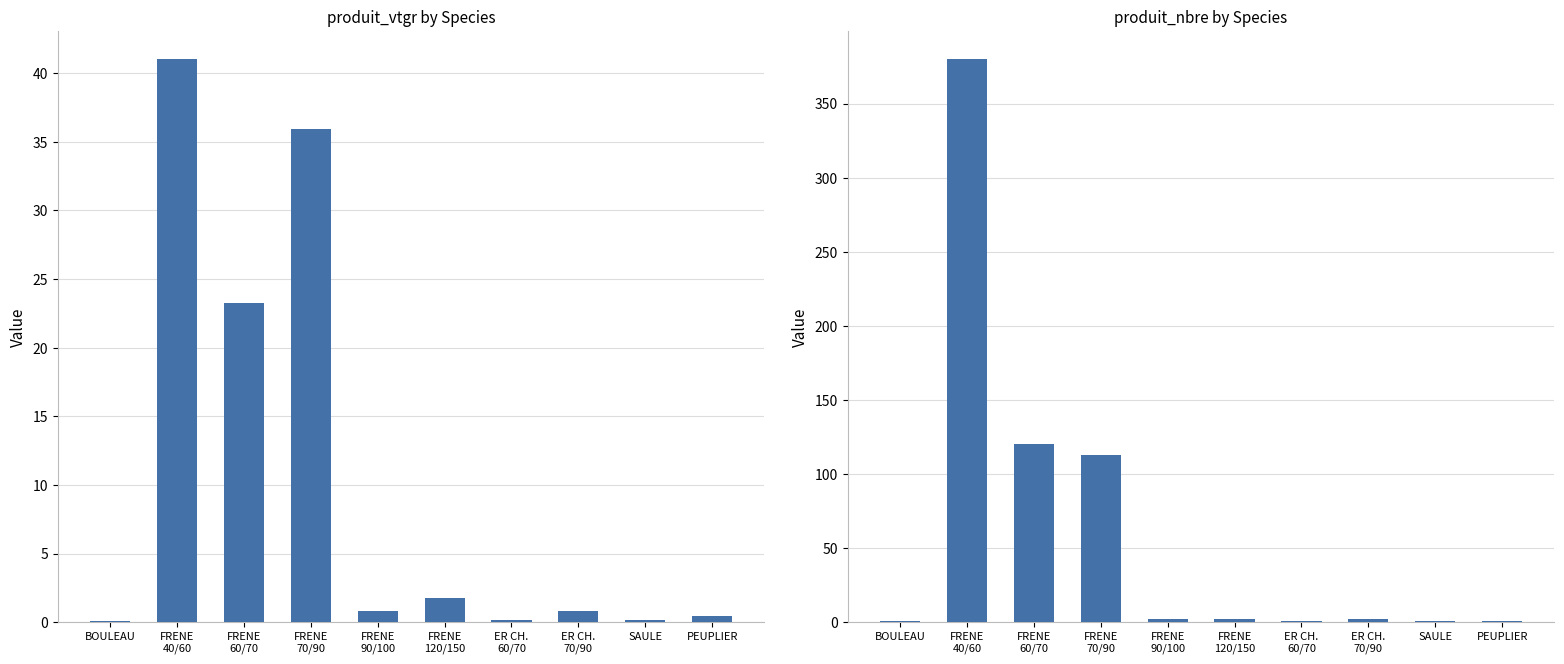

Which series has the largest range (max minus min)?

produit_nbre by Species